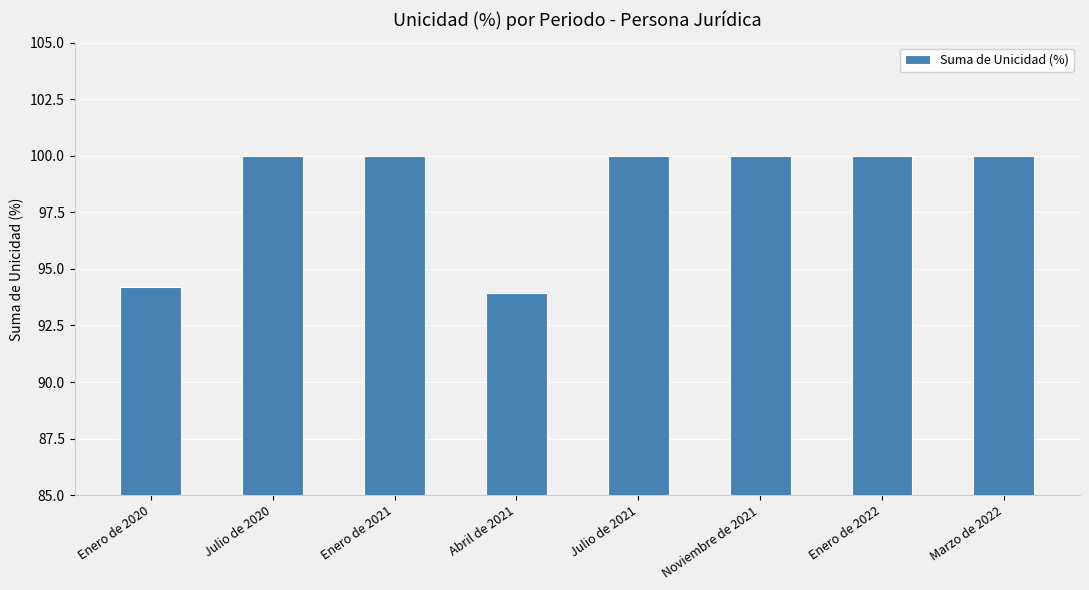

Read the value at Enero de 2021.

100.0